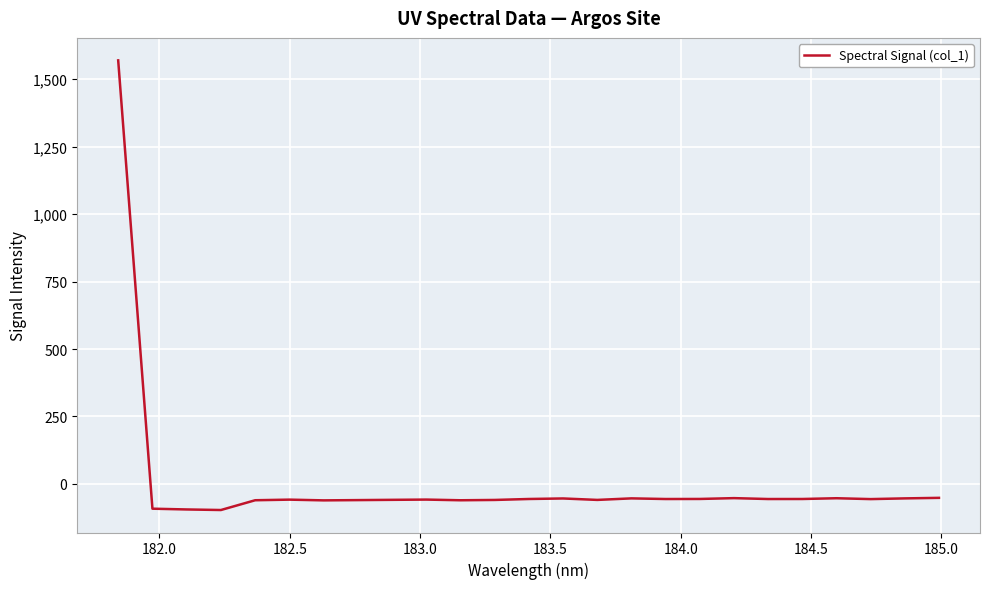

What is the difference between the maximum and minimum values?

1667.0